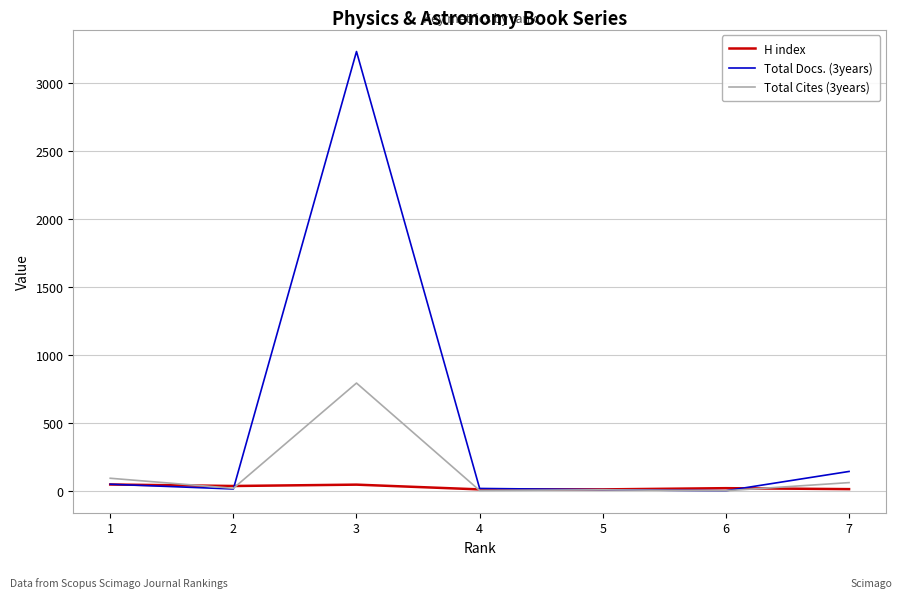

Which series has the largest total across all categories?

Total Docs. (3years)